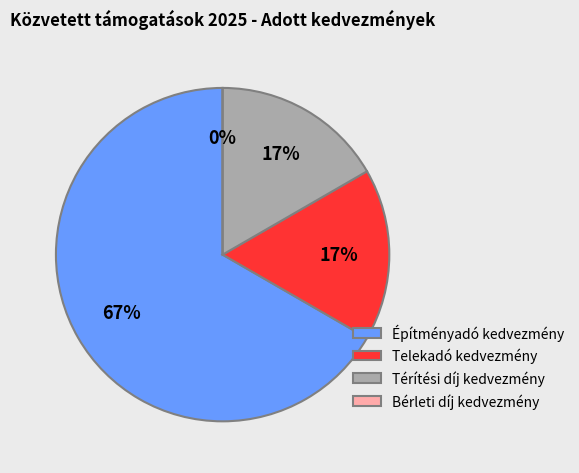

To the nearest percent, what is the combined percentage of Telekadó kedvezmény and Bérleti díj kedvezmény?

17%